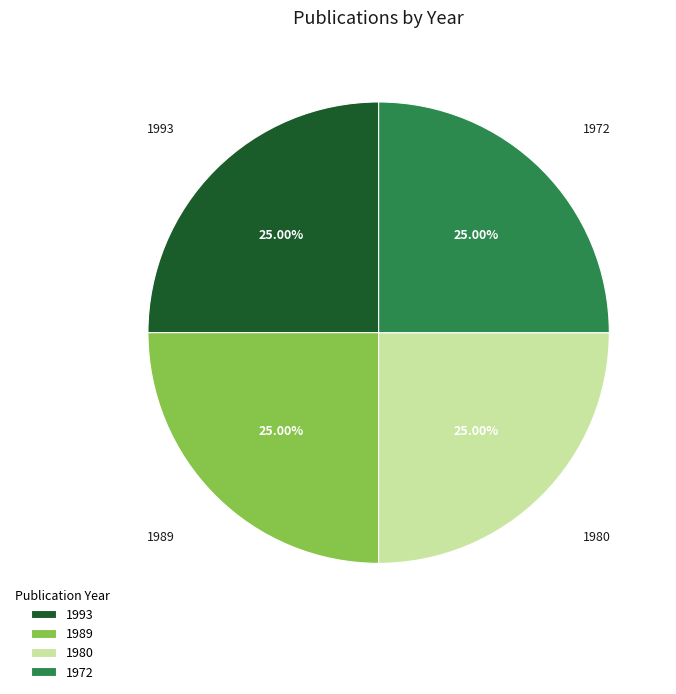

What is the ratio of the value at 1993 to the value at 1972?

1.0